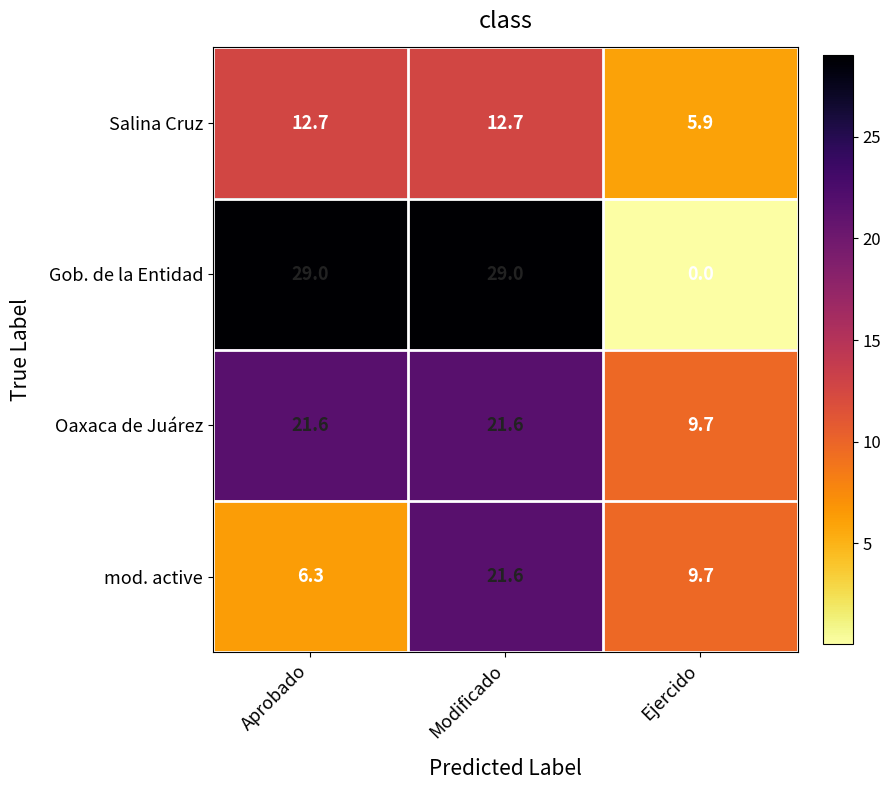

Count the number of data series in this chart.

4